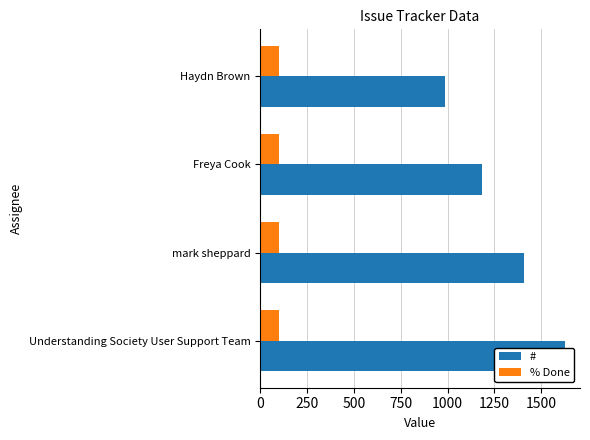

How many distinct data groups are displayed?

2